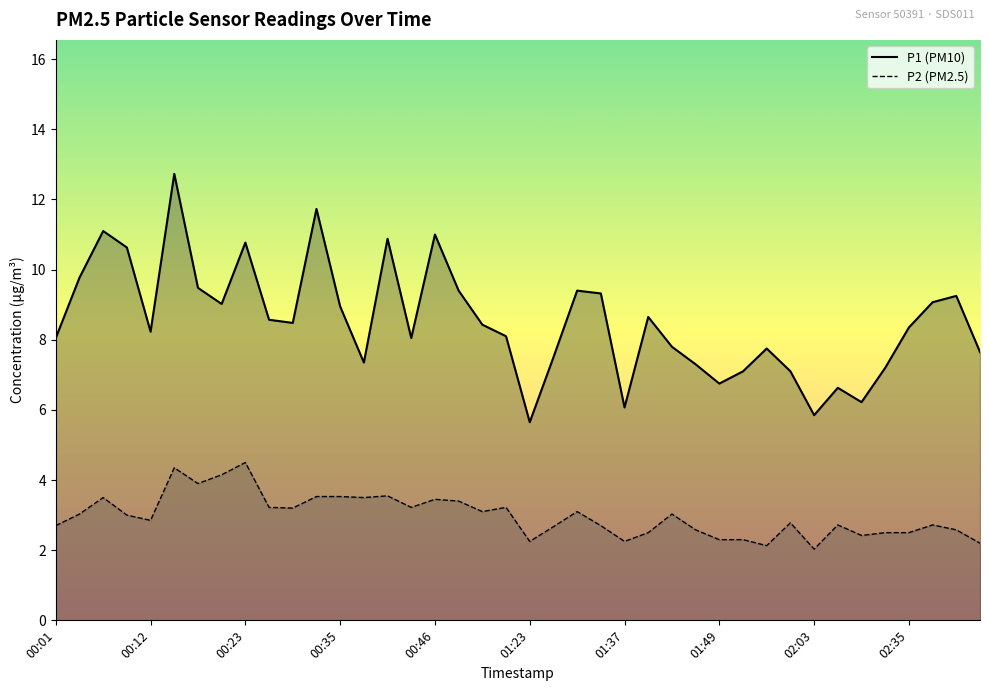

Is the value of P2 at 10 greater than the value of P1 at 37?

No